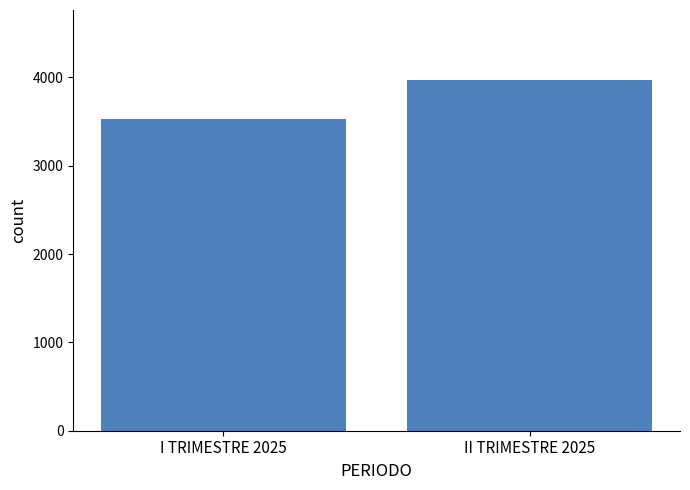

The value at I TRIMESTRE 2025 is 4763. True or false?

False